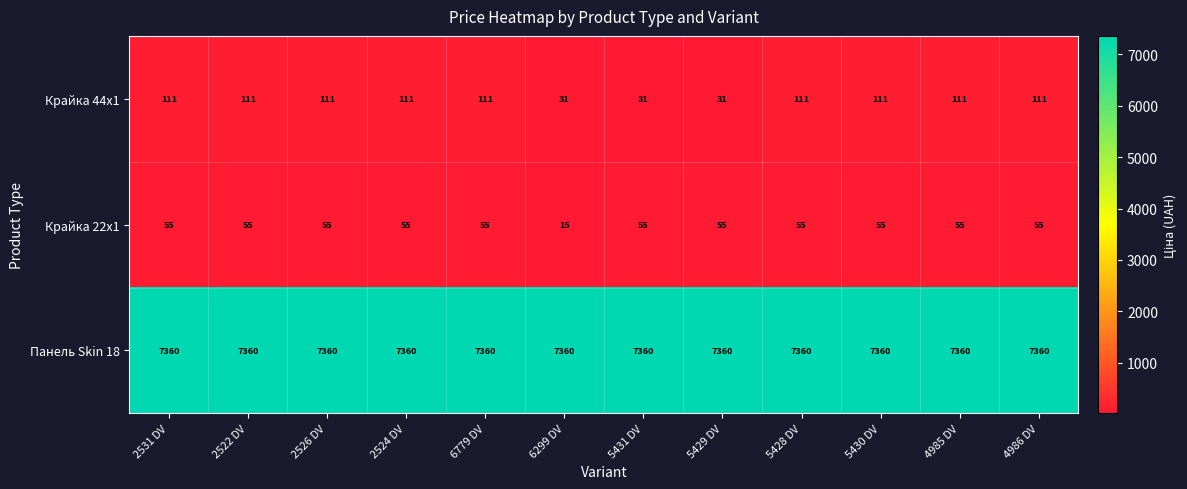

The value of Крайка 22x1 at 2522 DV is 55. True or false?

True